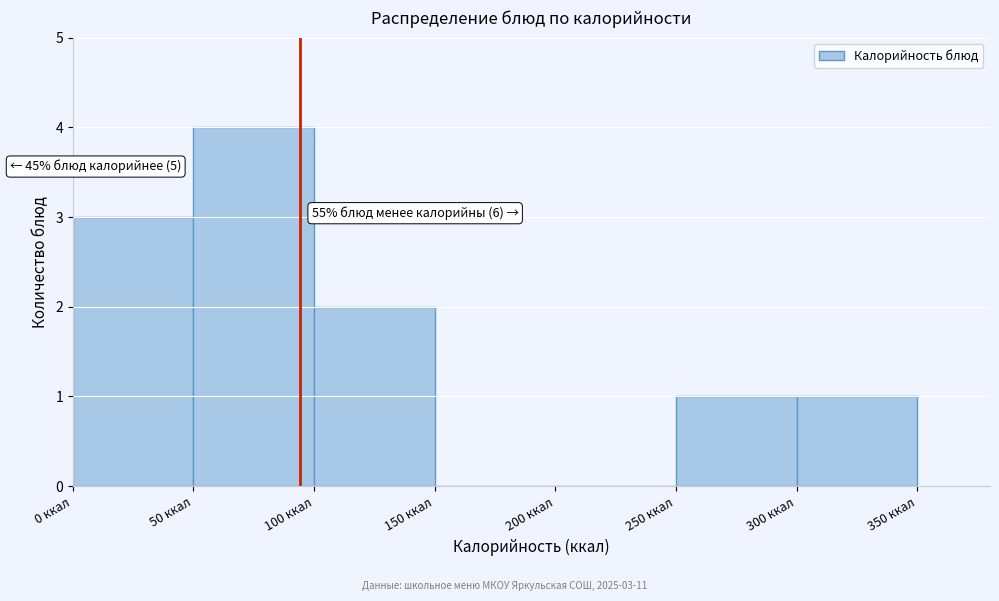

Over which range of the x-axis is the bar tallest?

50 to 100